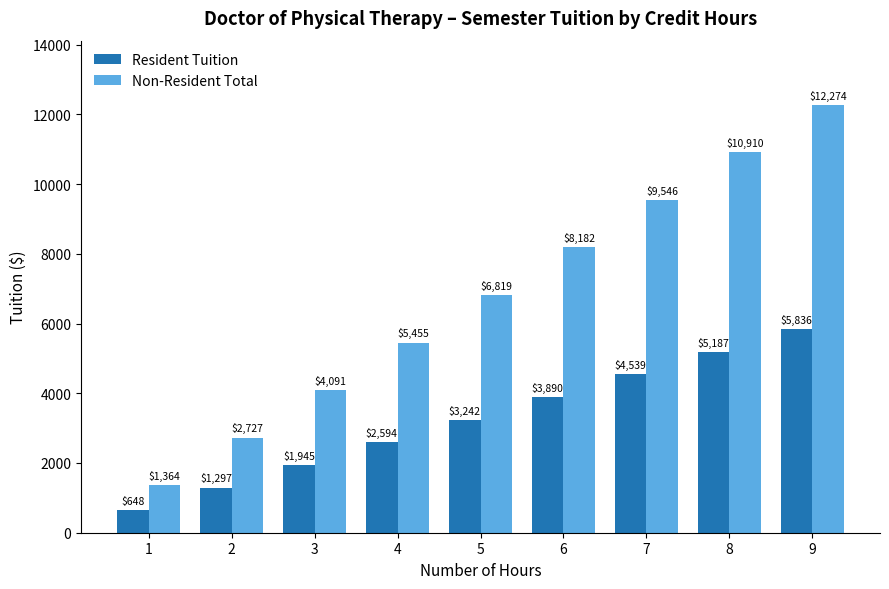

What is the value of the Non-Resident Total bar at the 1st from the left?

1363.7